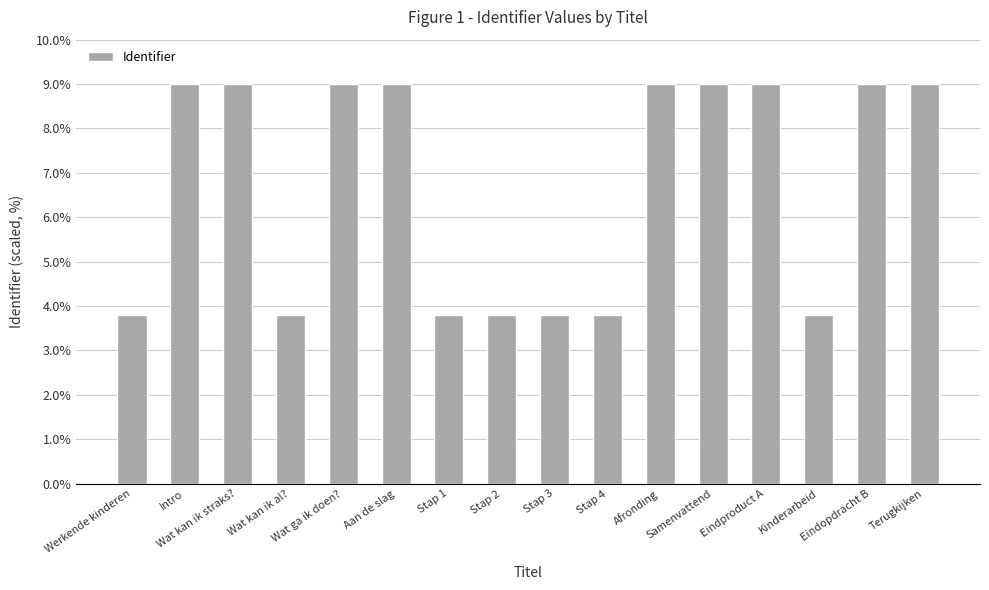

What is the sum of all values?

107.7